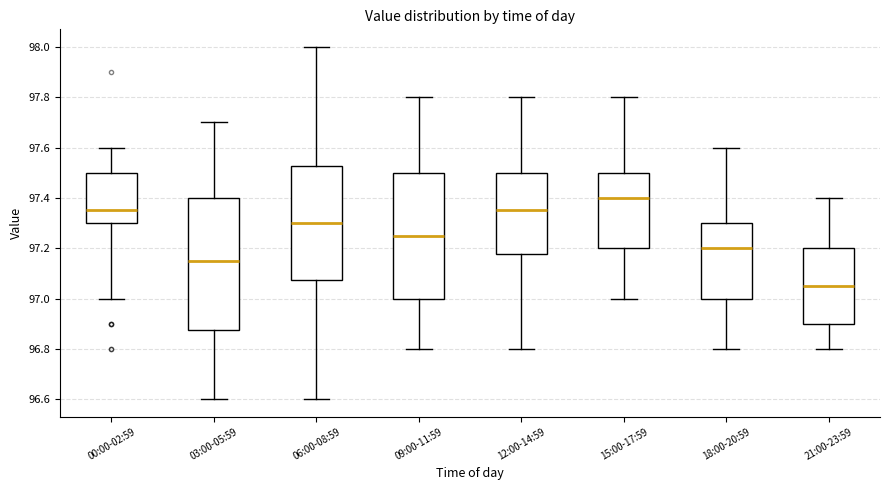

Where does the median line of the box for 18:00-20:59 sit on the y-axis? The values are not printed on the chart, so give them approximately, as read against the axis.

97.20